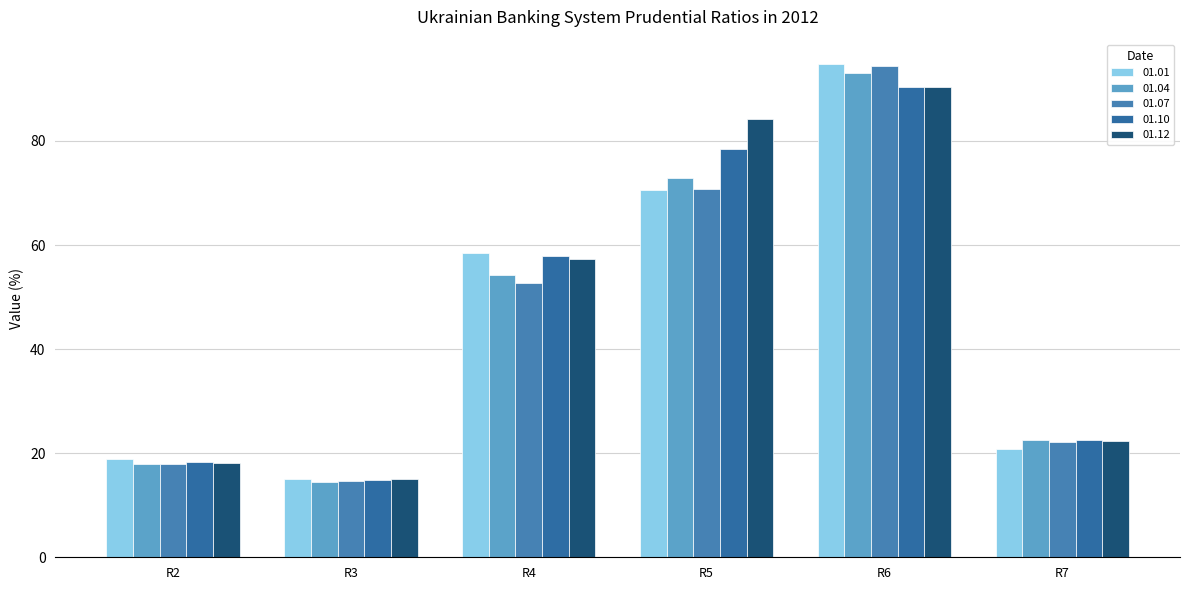

At which label does 01.04 reach its peak?

R6